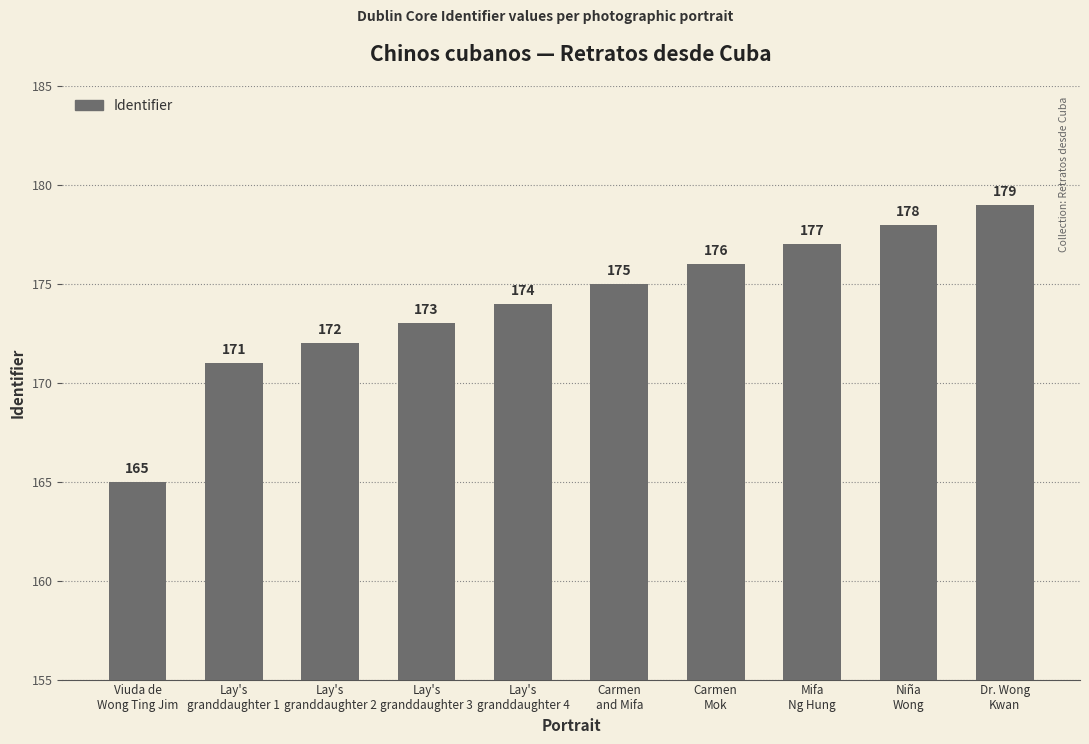

List the labels in order of value, largest first.

Dr. Wong
Kwan, Niña
Wong, Mifa
Ng Hung, Carmen
Mok, Carmen
and Mifa, Lay's
granddaughter 4, Lay's
granddaughter 3, Lay's
granddaughter 2, Lay's
granddaughter 1, Viuda de
Wong Ting Jim